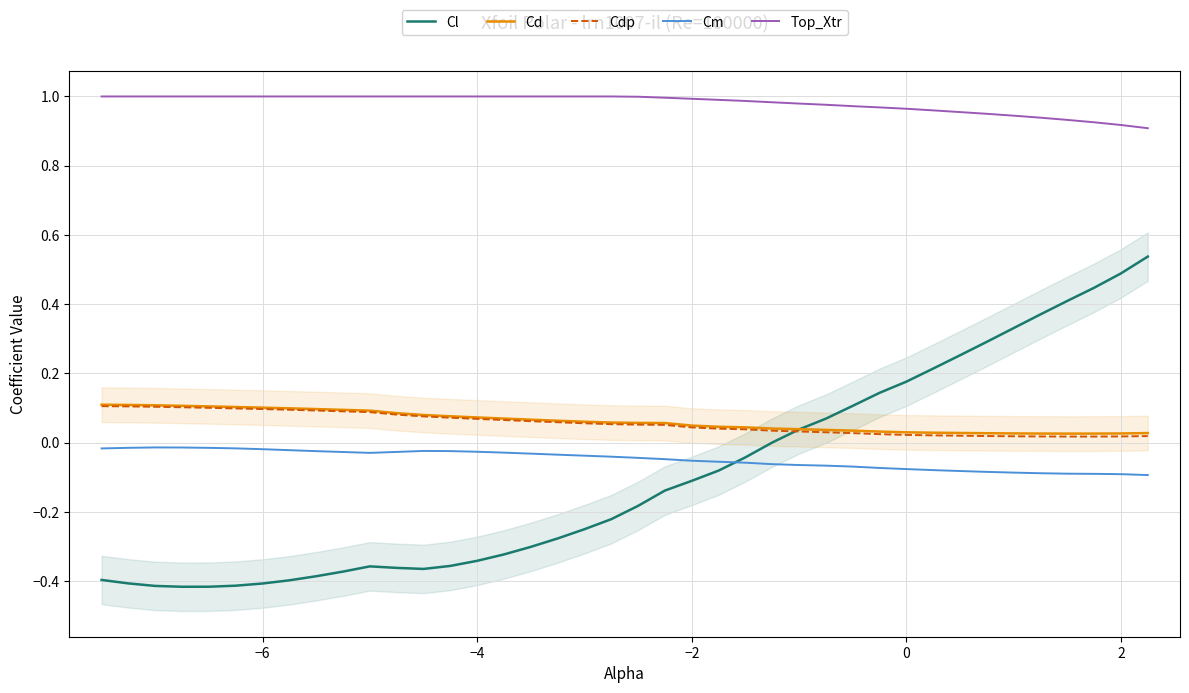

True or false: Cm and Top_Xtr intersect in this chart.

False